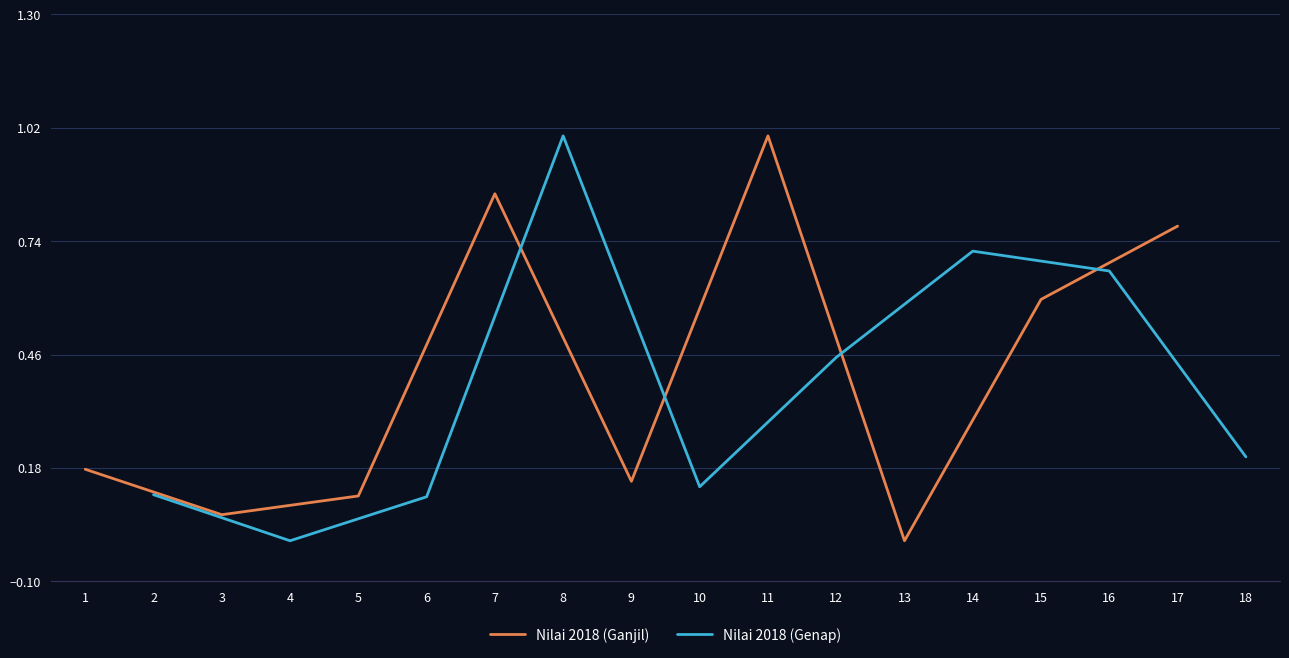

List the labels in order of Nilai 2018 (Ganjil) value, largest first.

11, 7, 17, 15, 1, 9, 5, 3, 13